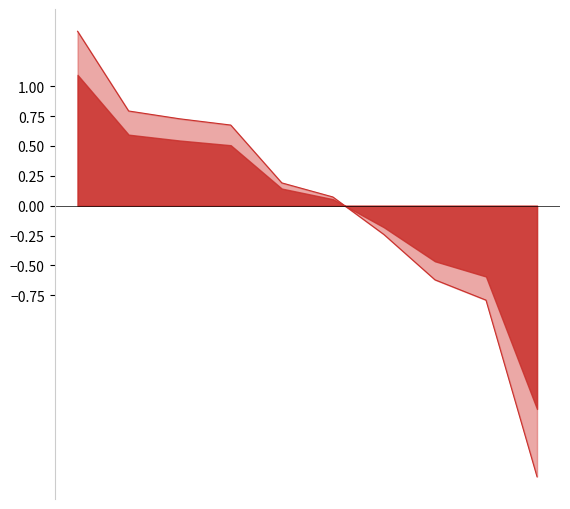

What is the smallest value displayed?

-2.3